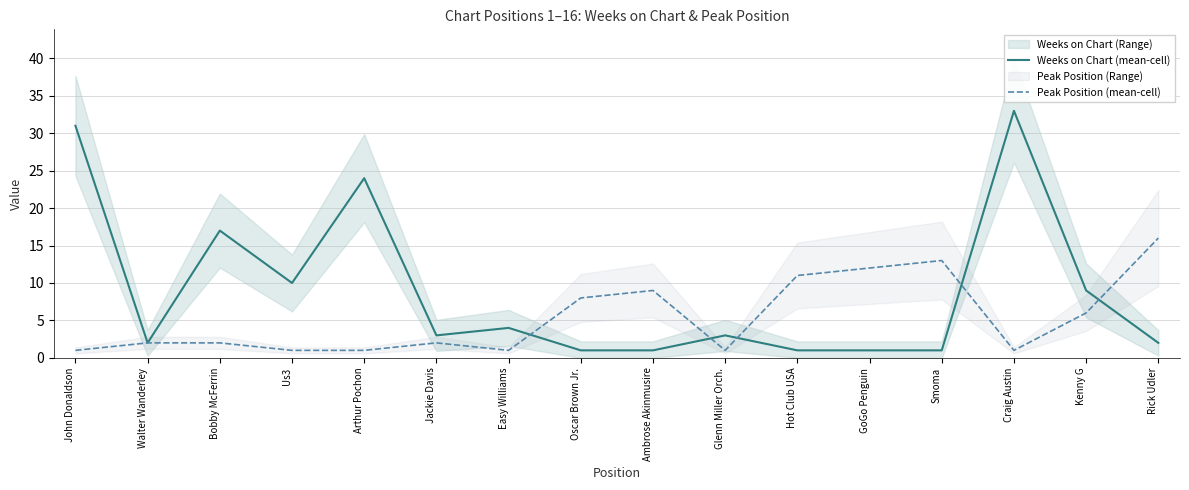

True or false: Peak Position (mean-cell) has a value of 1 at Us3.

True